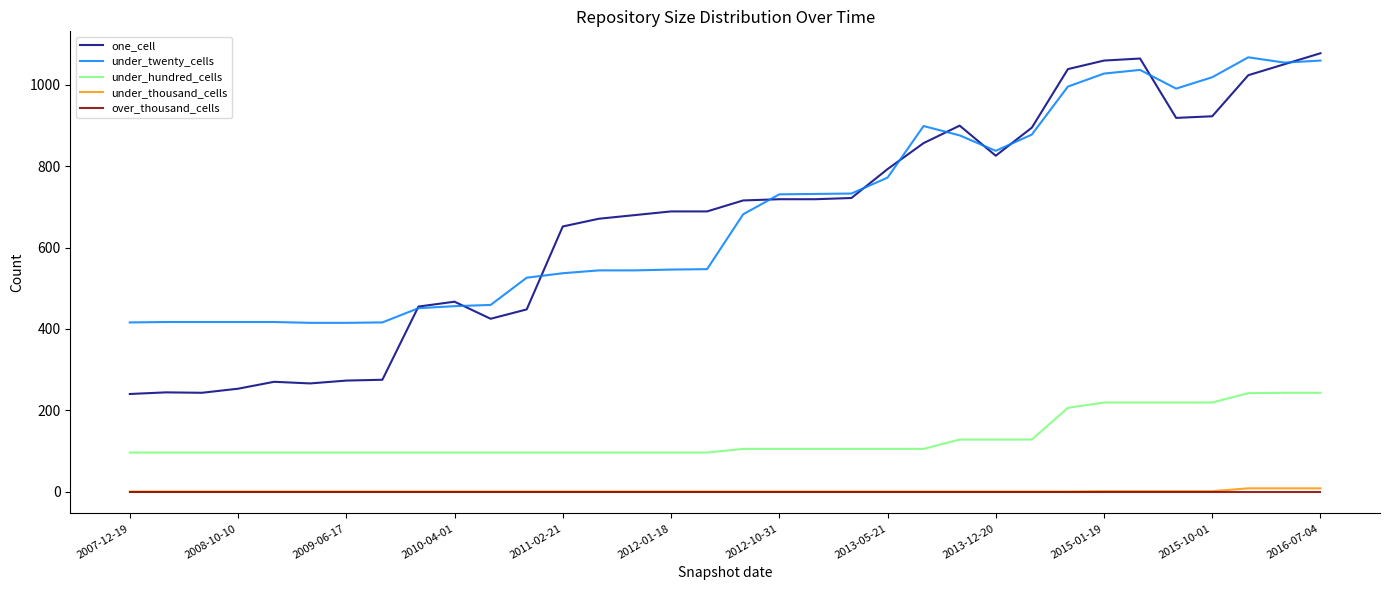

True or false: under_thousand_cells and under_hundred_cells intersect in this chart.

False